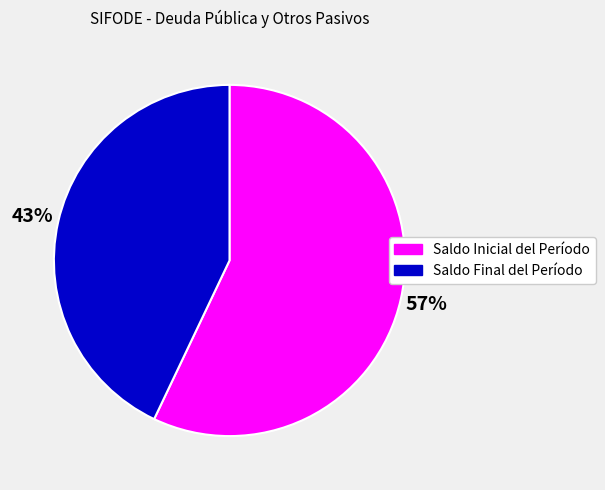

Combined, do Saldo Final del Período and Saldo Inicial del Período account for over 50%?

Yes